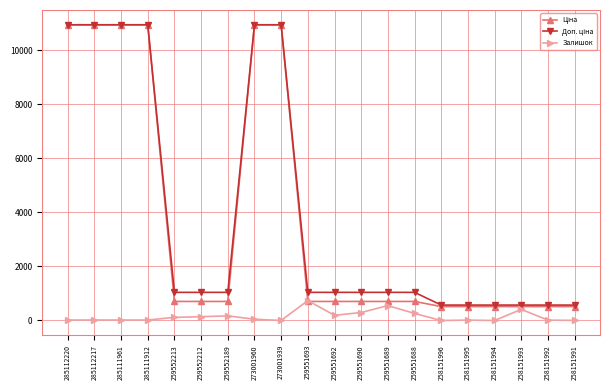

What is the total value across all series at 259551692?

1938.5